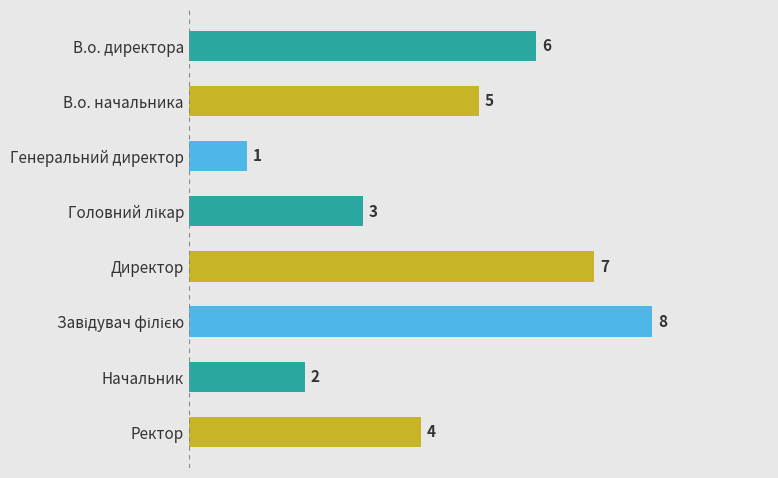

Reading bottom to top, transcribe all the data shown in this chart.

4	2	8	7	3	1	5	6